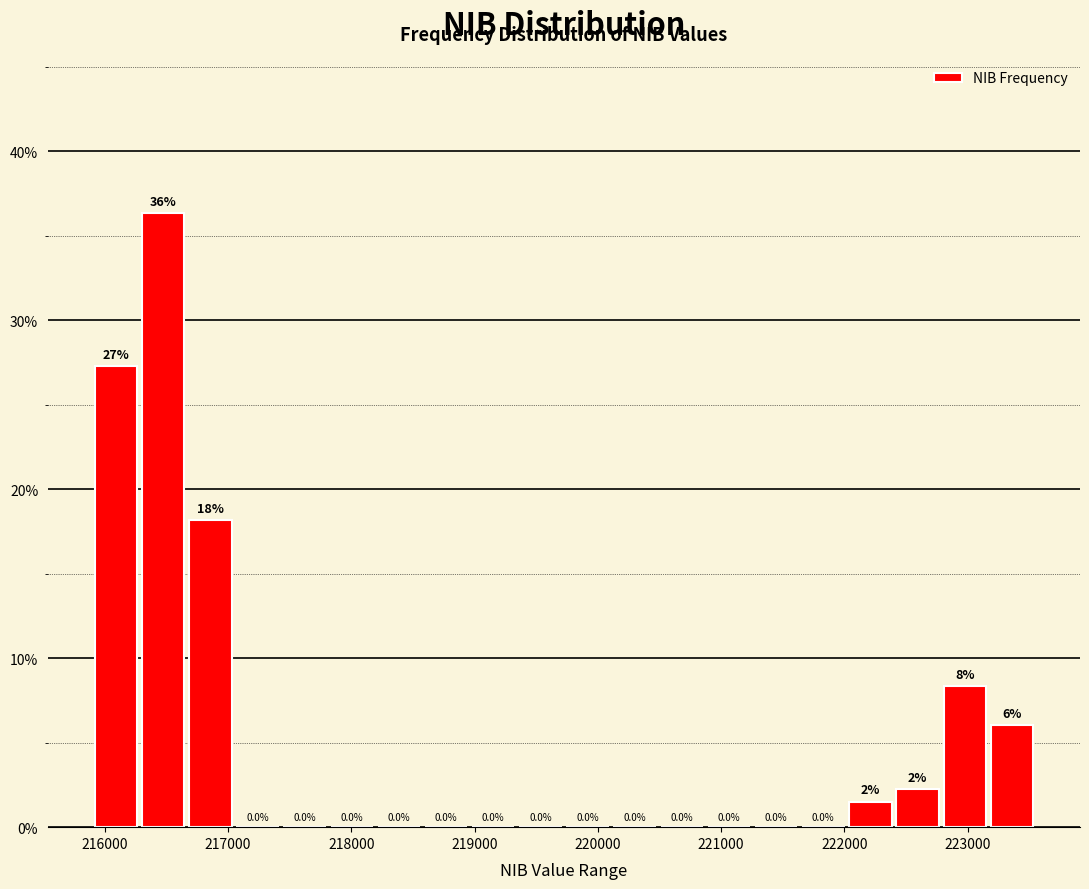

Read against the x-axis, roughly where is the centre of the tallest bar?

216500